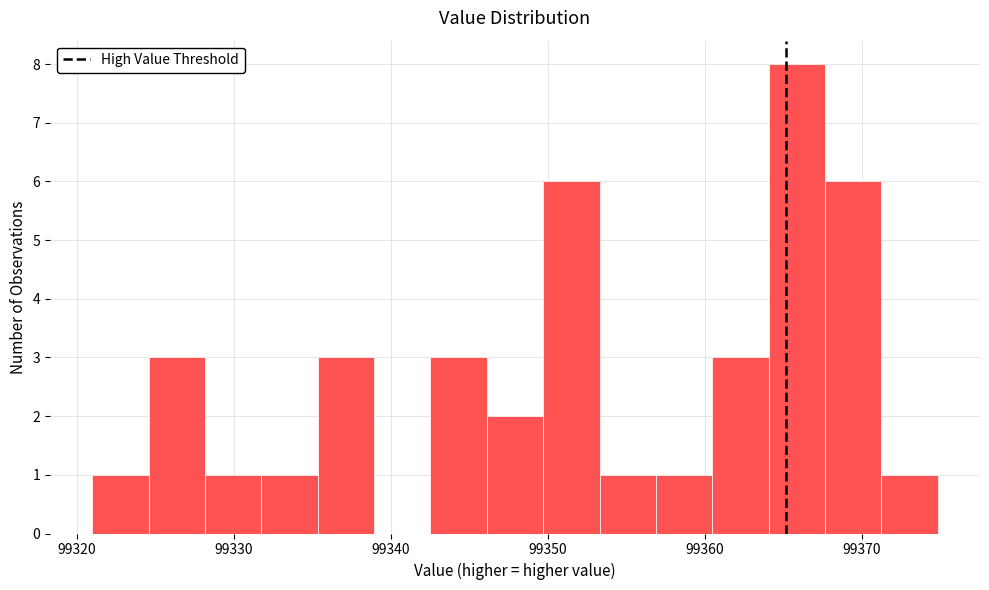

Around what value on the x-axis is the tallest bar? Give the approximate position of its centre, as read against the axis.

99366